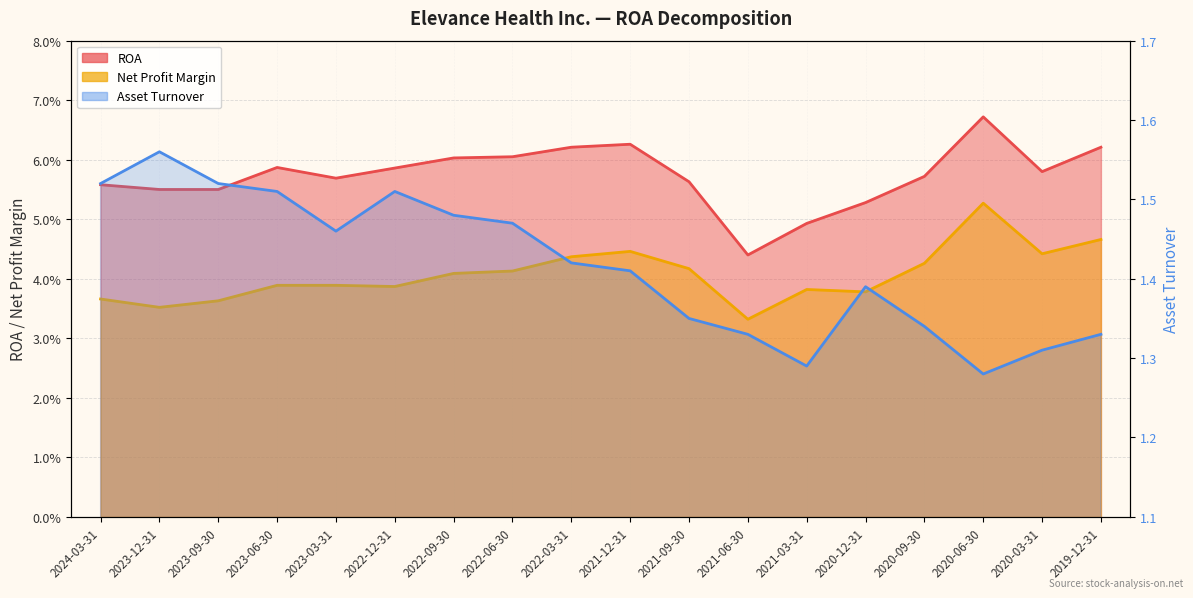

True or false: Net Profit Margin has more than 1 interior local peaks.

True